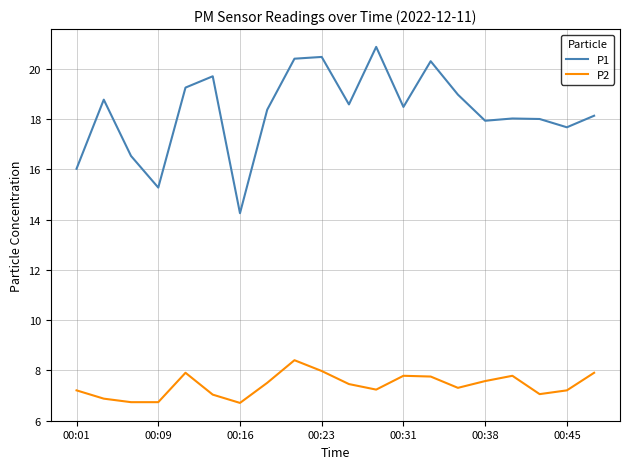

List the series in order of their peak value, highest first.

P1, P2